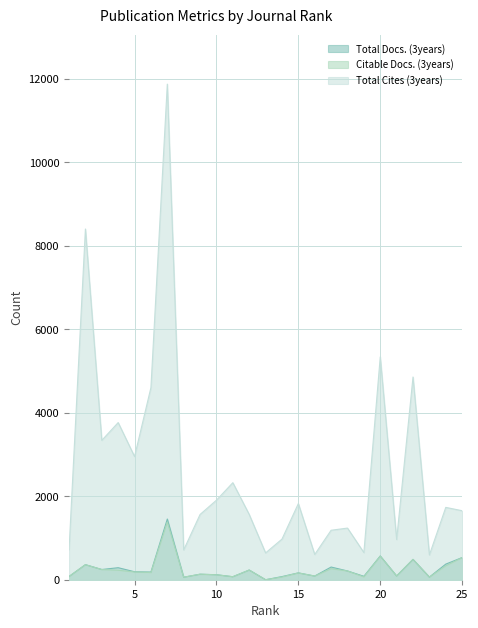

Which category has the highest value in the Total Docs. (3years) series?

7